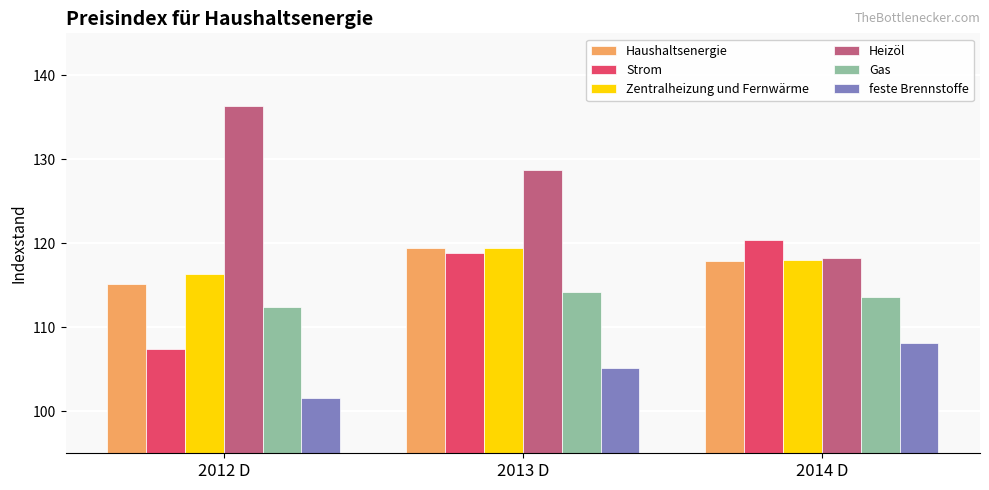

Rank the categories by Strom value from highest to lowest.

2014 D, 2013 D, 2012 D